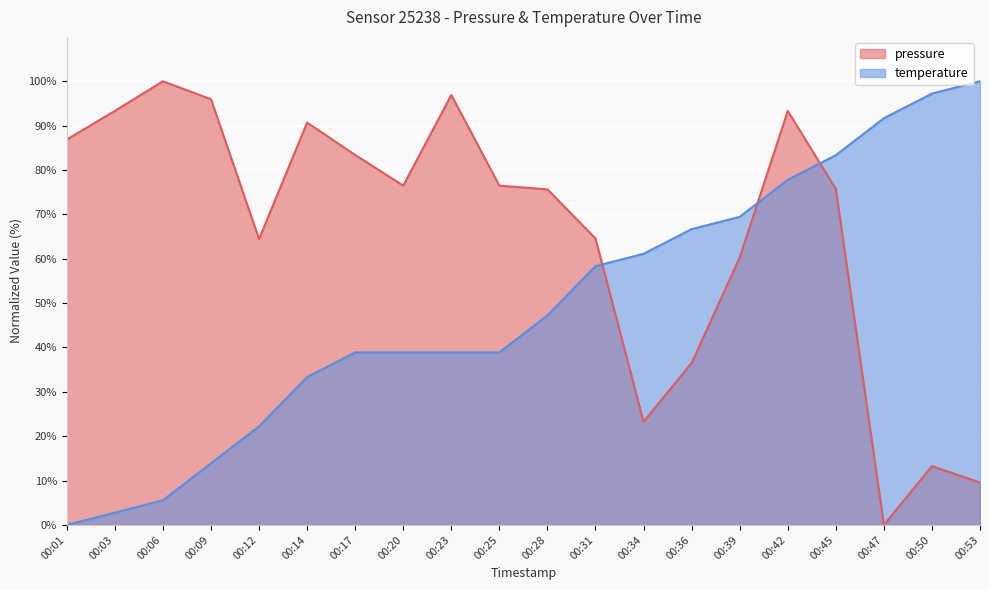

Rank the series at 00:36 from lowest to highest value.

pressure, temperature